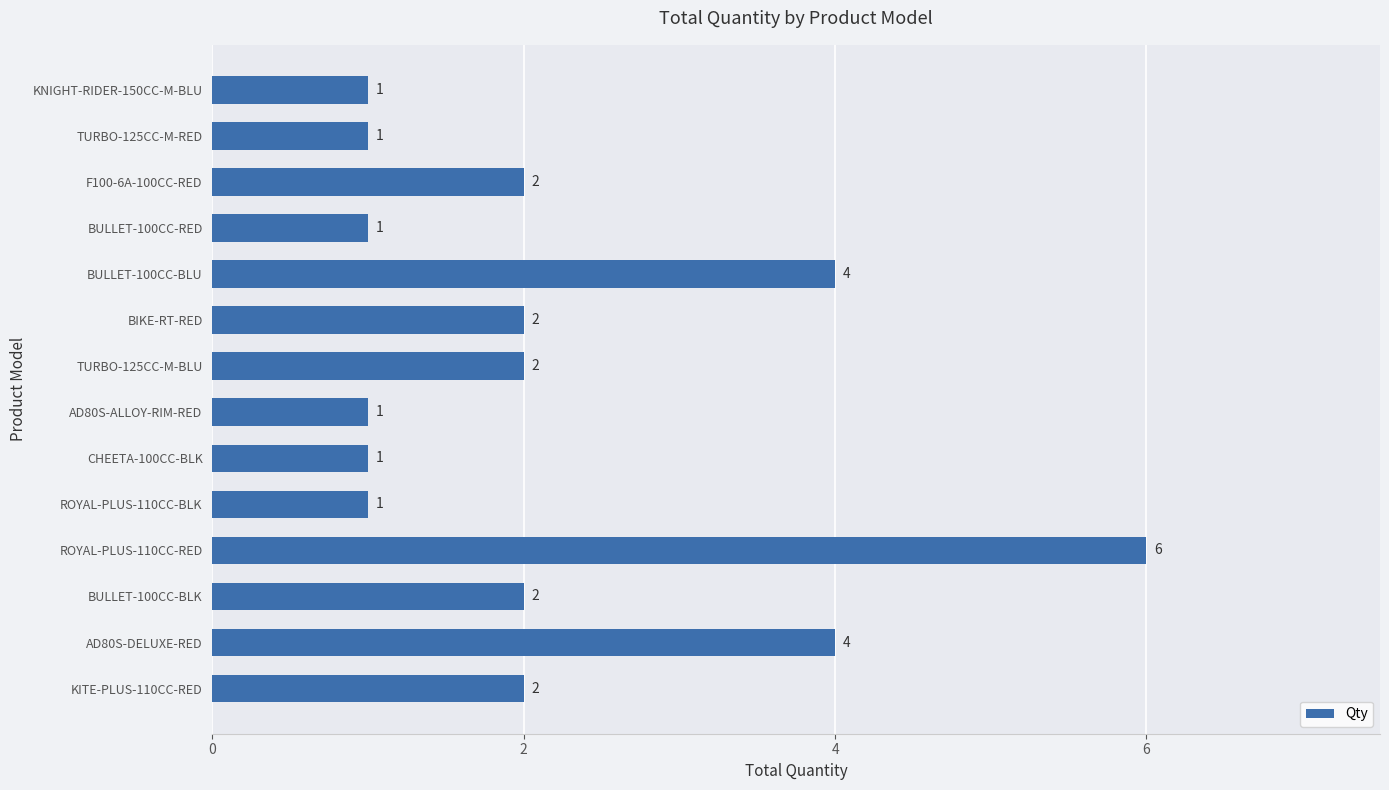

How many bars are there in total?

14